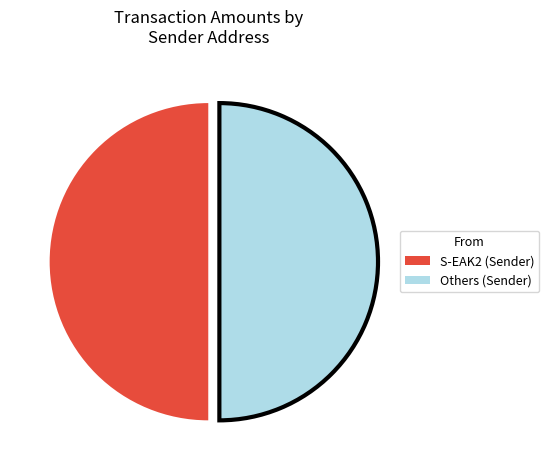

Approximately how many times larger is the value at Others (Sender) compared to S-EAK2 (Sender)?

1.0